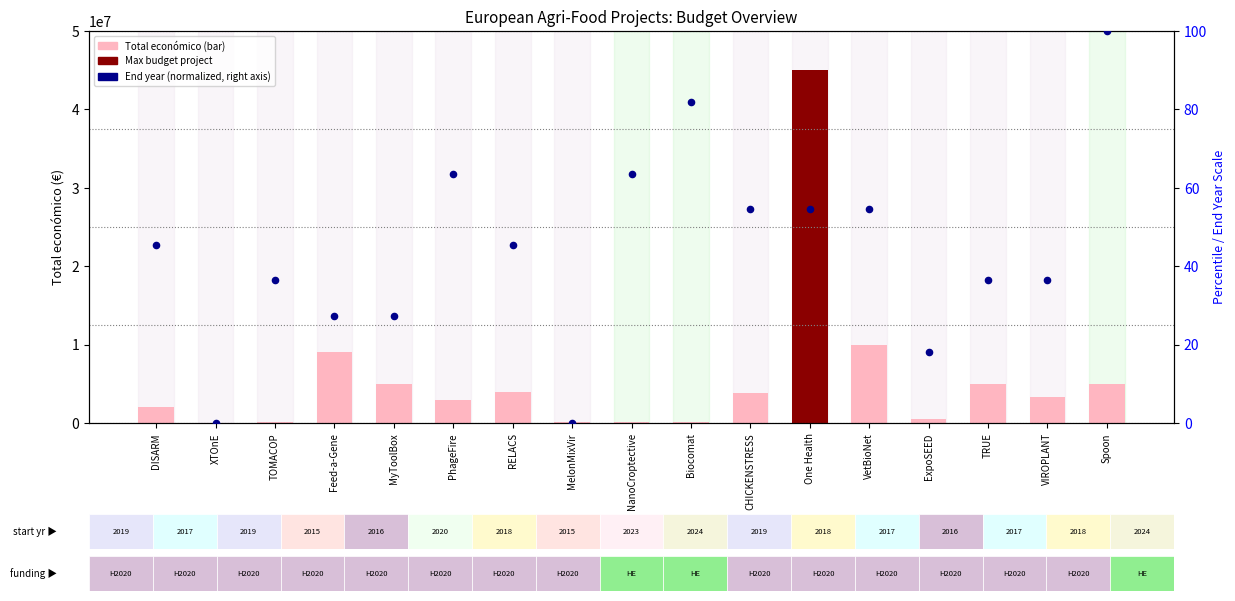

Which series contains the lowest Y value?

End year (normalized)